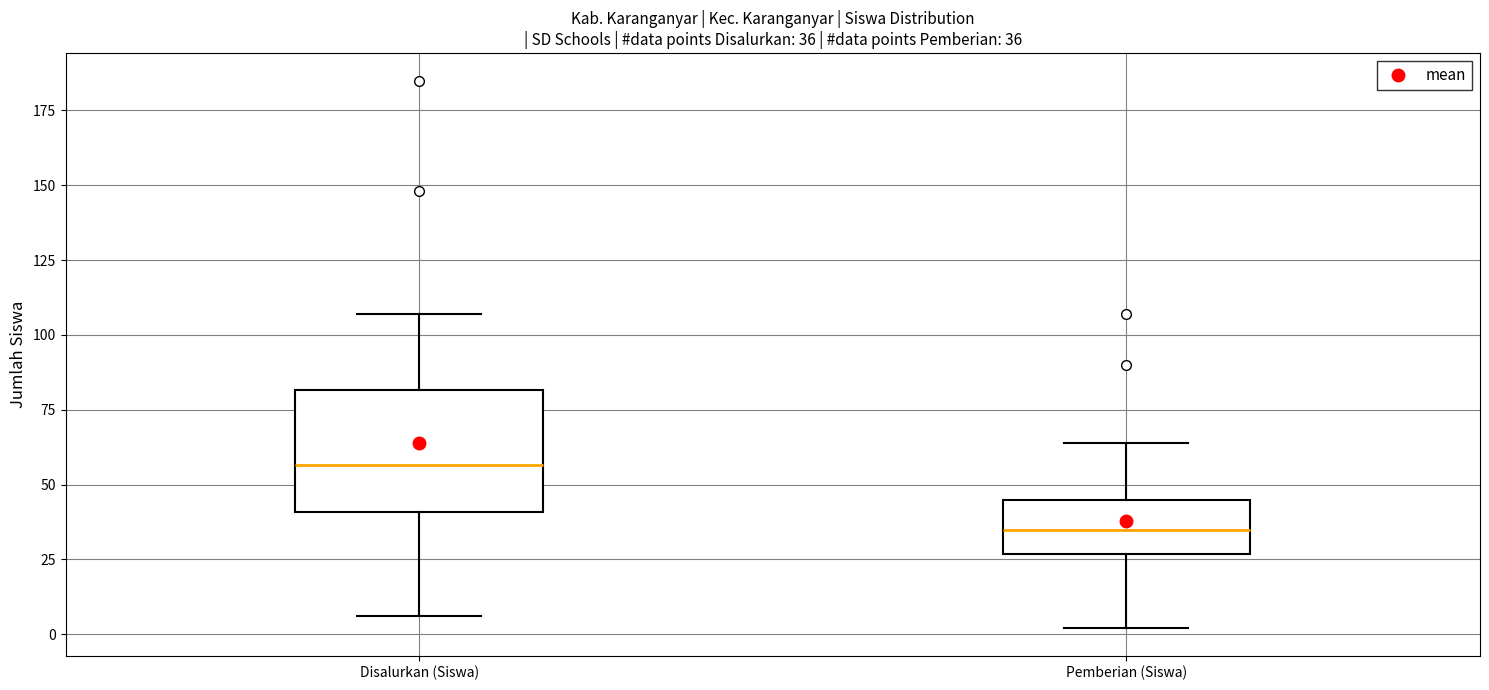

Which box's median line is the highest?

Disalurkan (Siswa)